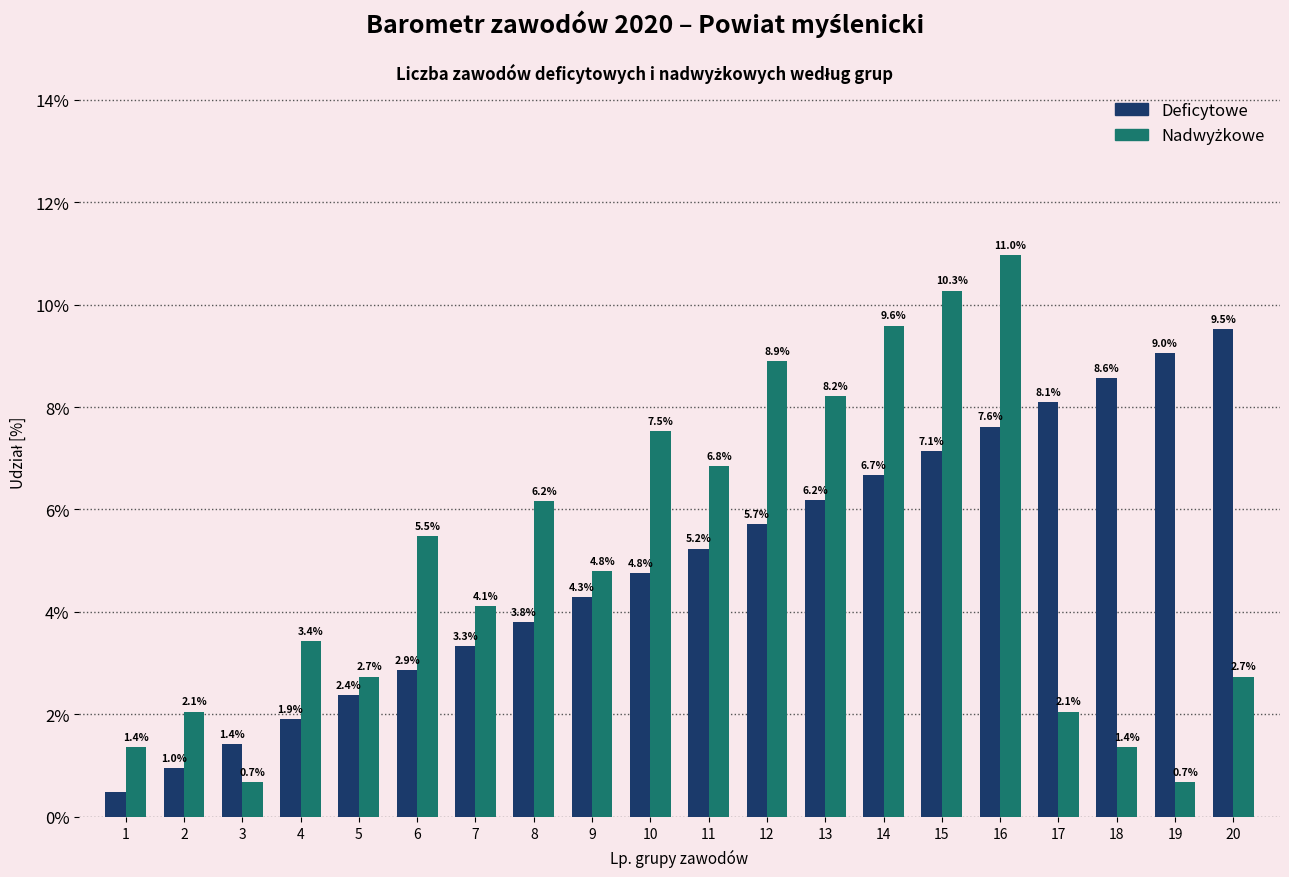

Which category has the highest value across all series?

16